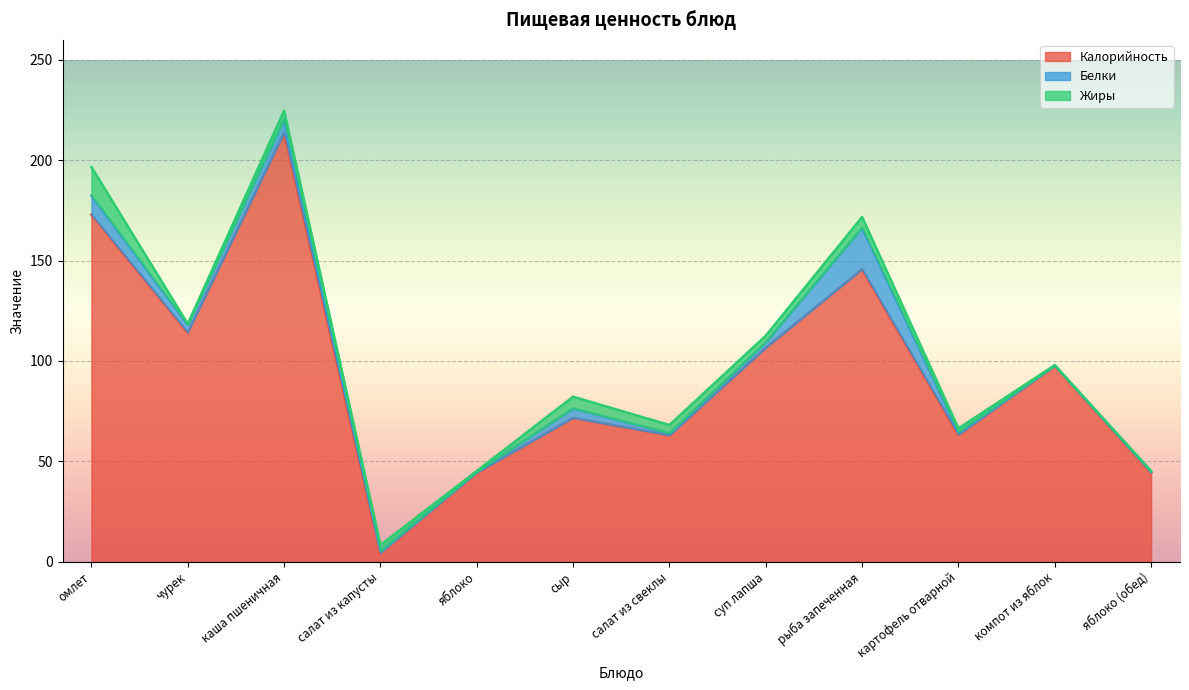

Which series has the widest spread of values?

Калорийность